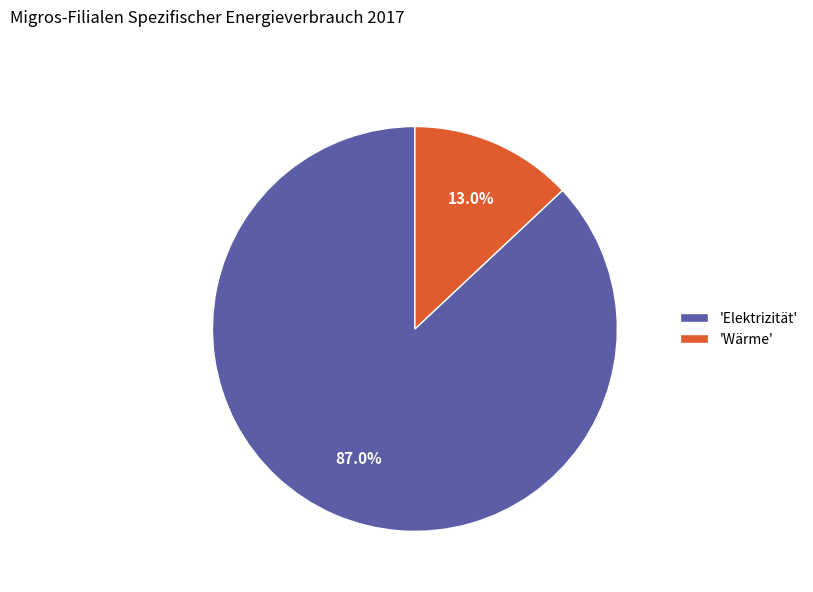

Between 'Elektrizität' and 'Wärme', which is larger?

'Elektrizität'